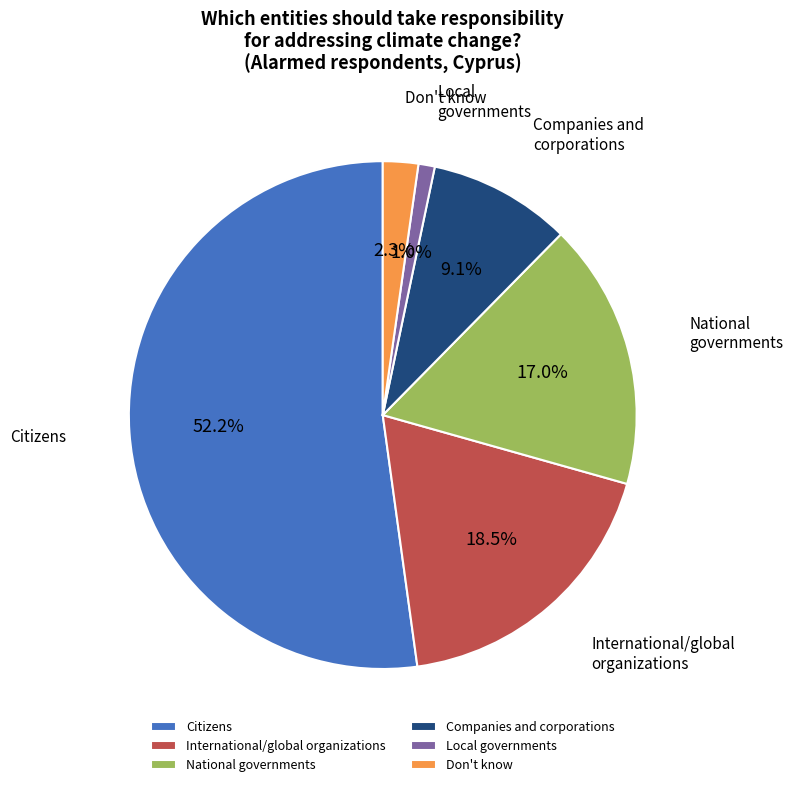

Is it true that International/global organizations is 13% of the pie?

False